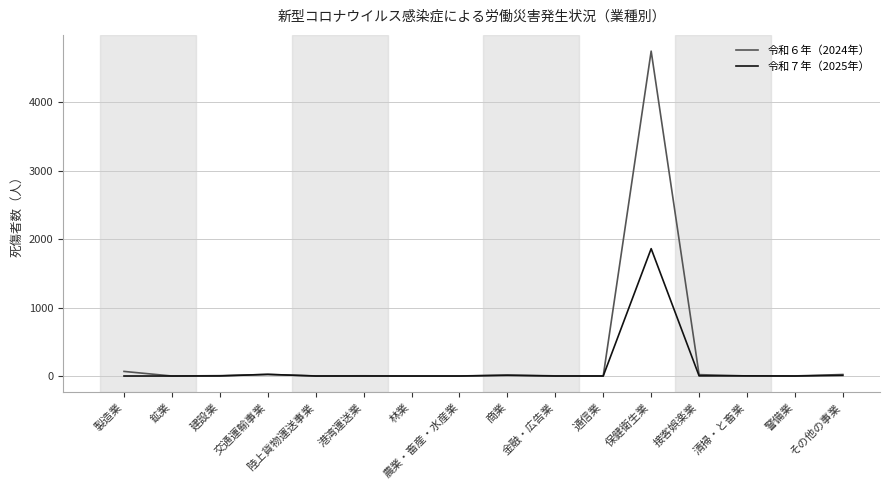

Rank the series by their maximum value, from lowest to highest.

令和７年（2025年）, 令和６年（2024年）